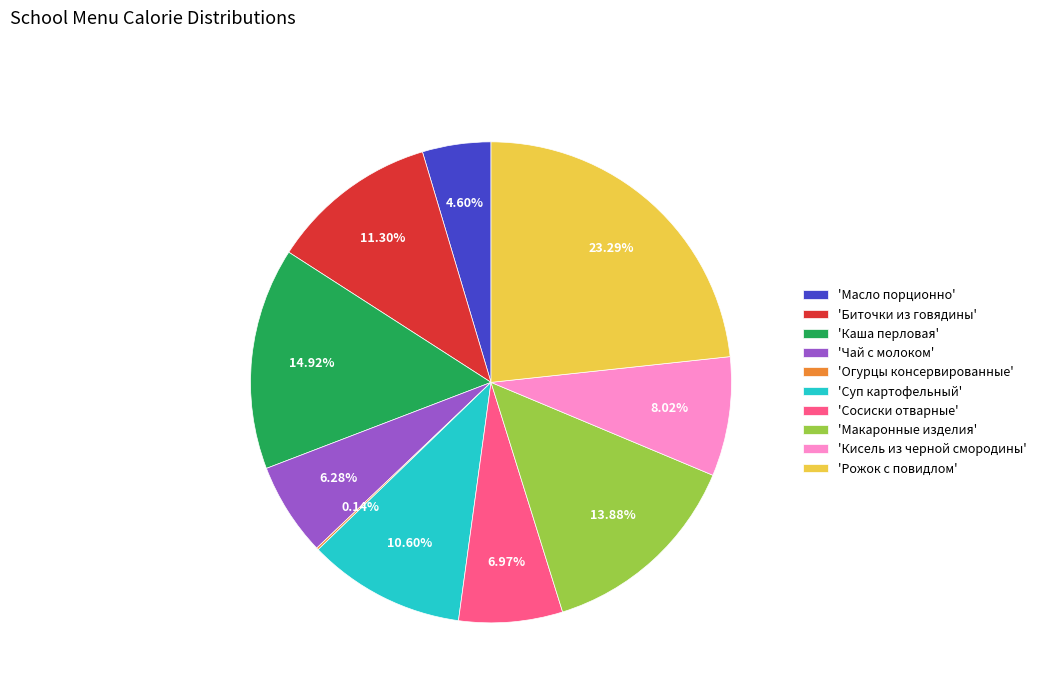

Combined, do 'Макаронные изделия' and 'Каша перловая' account for over 50%?

No